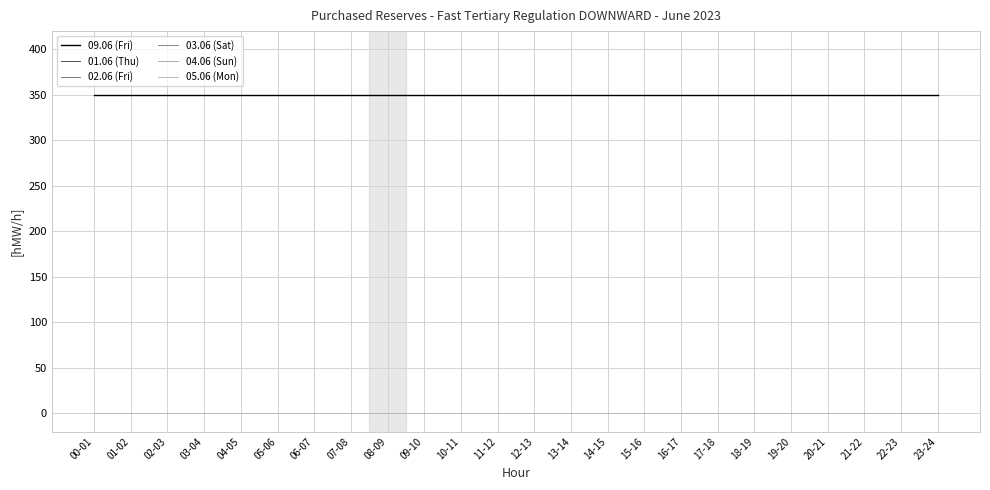

What is the highest value of the 09.06 (Fri) series?

350